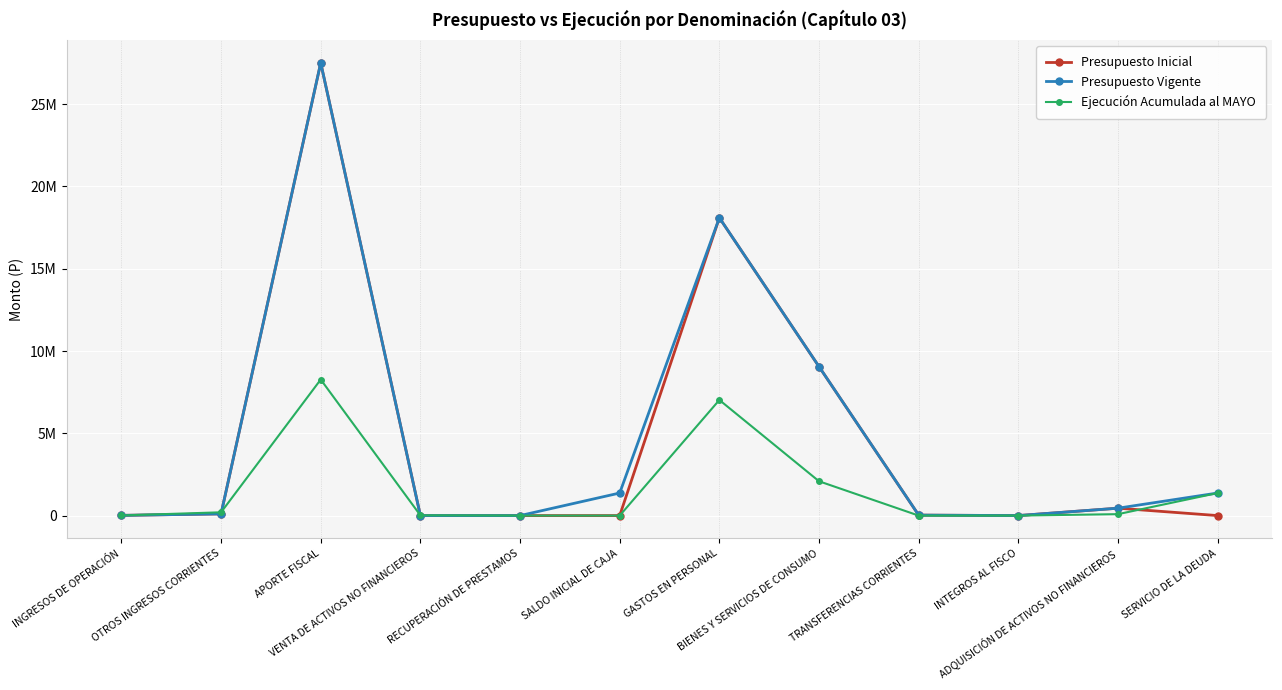

Which series changed the most between INGRESOS DE OPERACIÓN and VENTA DE ACTIVOS NO FINANCIEROS?

Presupuesto Inicial